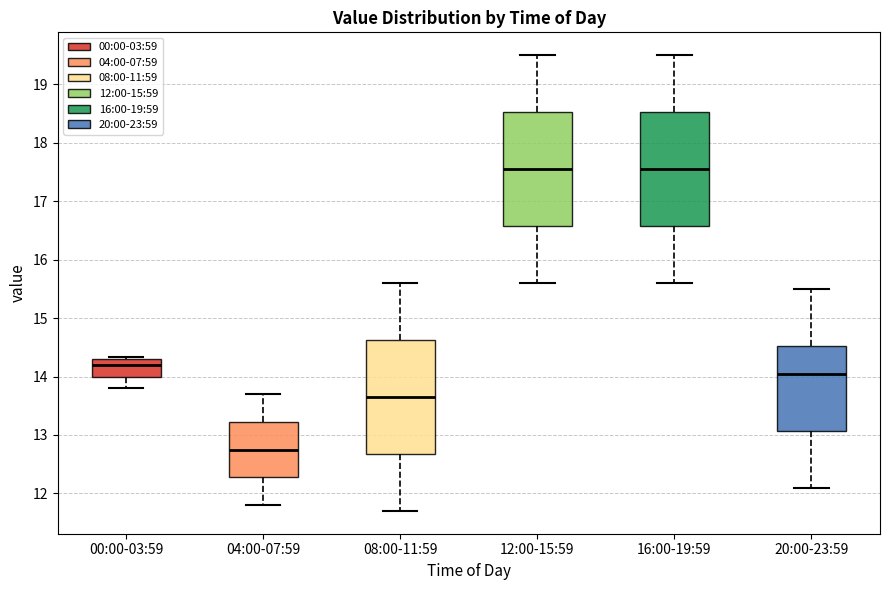

Where is the upper edge of the box for 20:00-23:59 on the y-axis? The values are not printed on the chart, so give them approximately, as read against the axis.

14.5